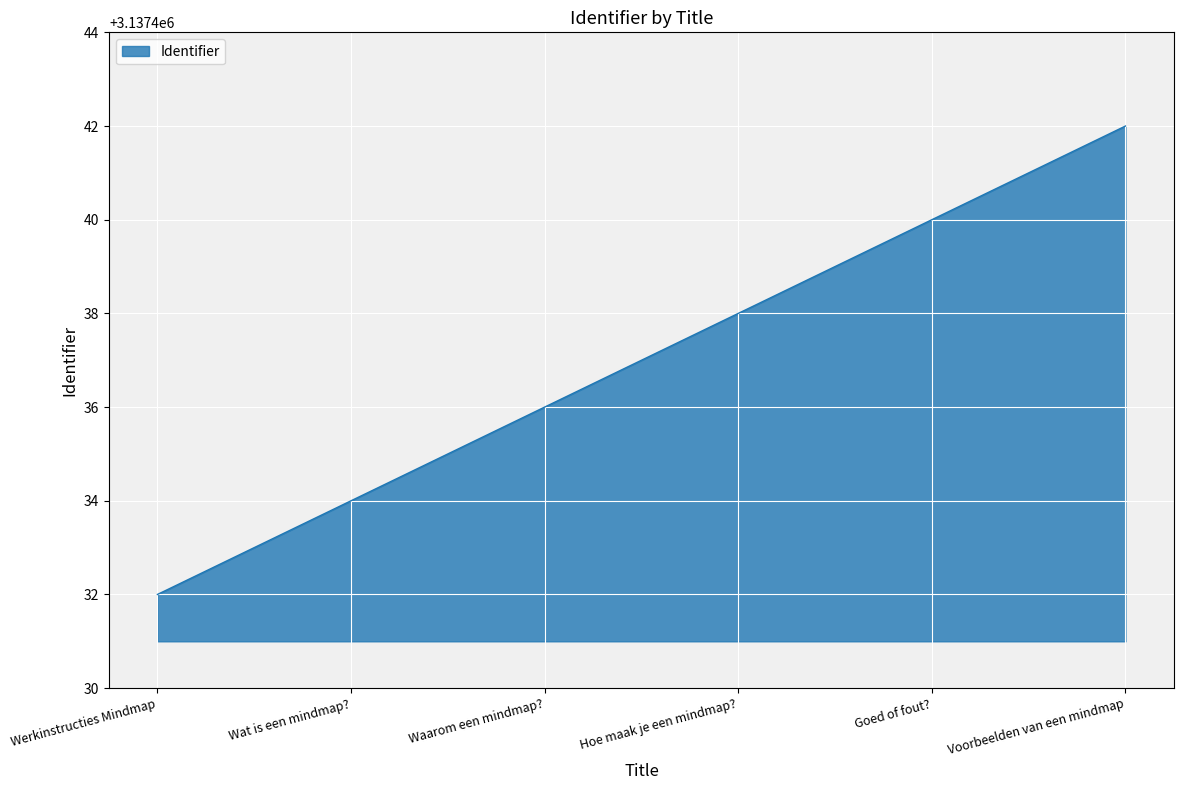

Read the value at Hoe maak je een mindmap?, to the nearest 5.

3137440